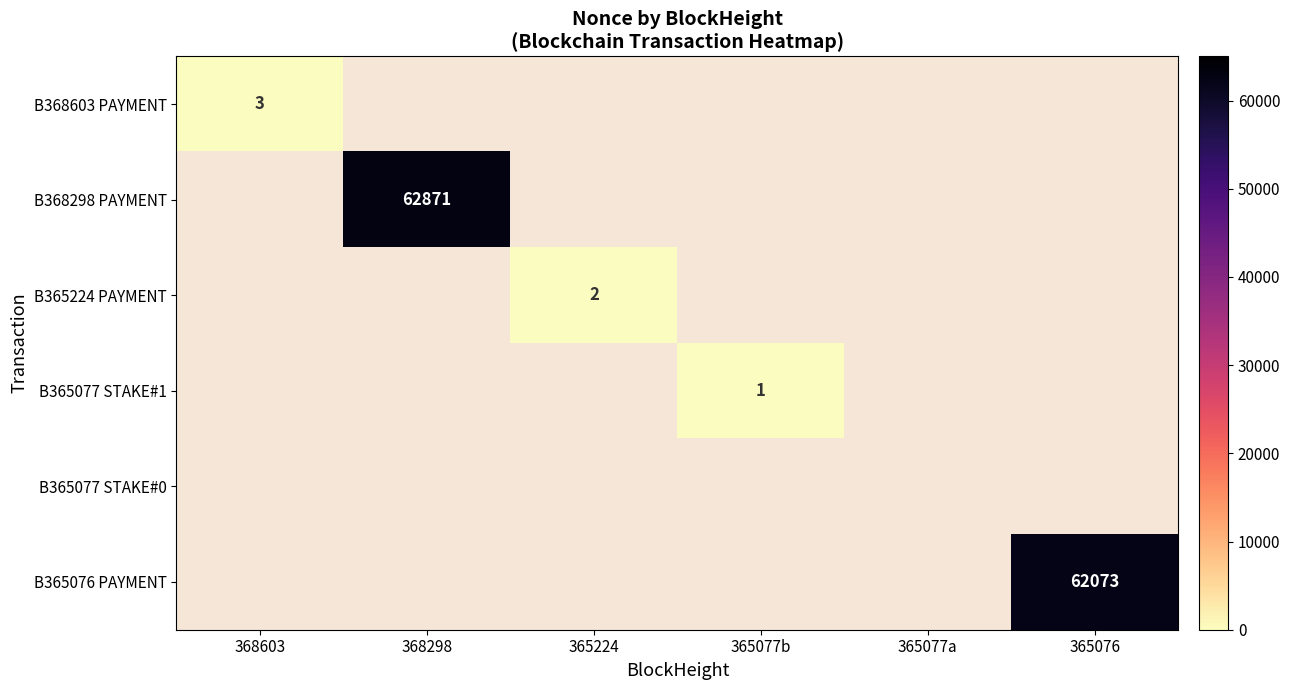

How many categories are shown in the chart?

6